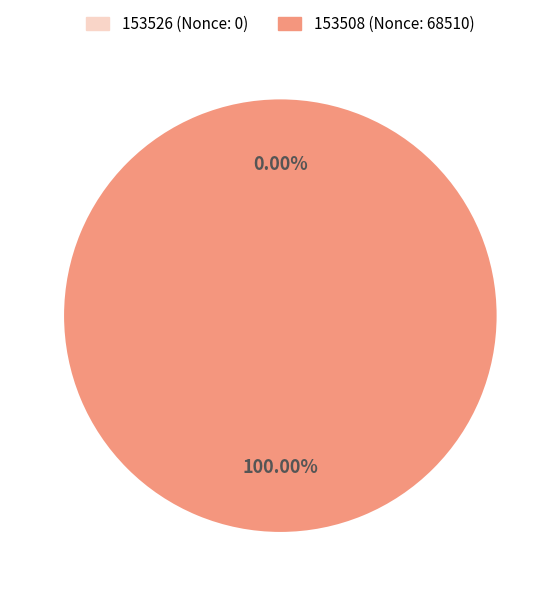

What percentage is NOT represented by 153526?

100.0%